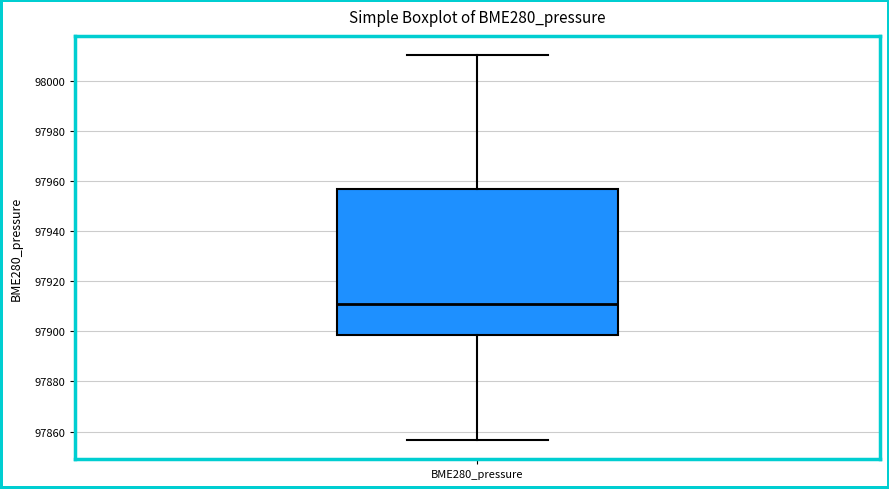

Transcribe this box plot: give where the median line is, the range the box spans, and where the two whiskers end, as read against the y-axis. The values are not printed on the chart, so give them approximately, as read against the axis.

median 97910, box 97898 to 97956, whiskers 97856 to 98010